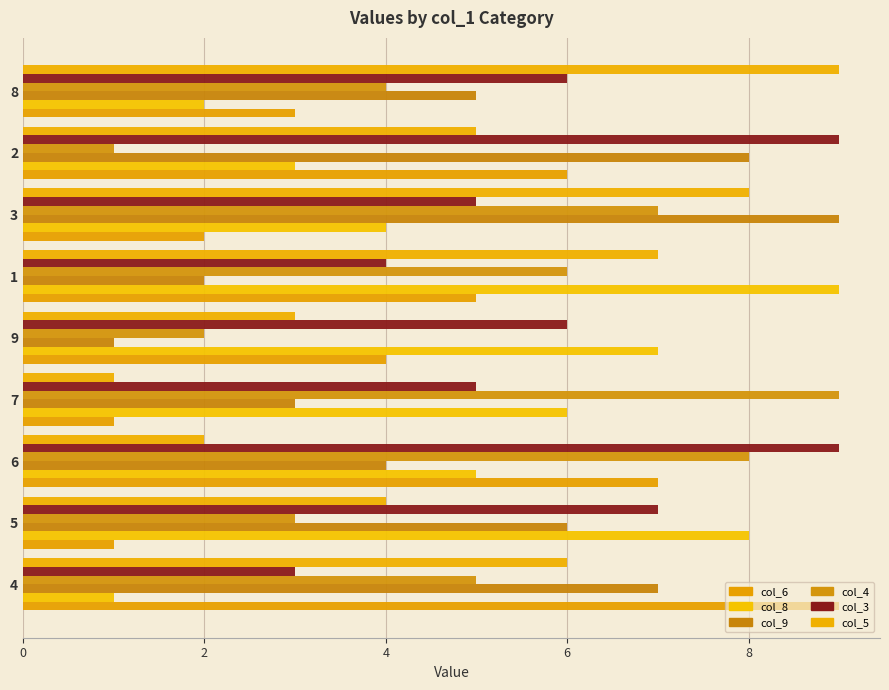

How many data points does each series have?

9